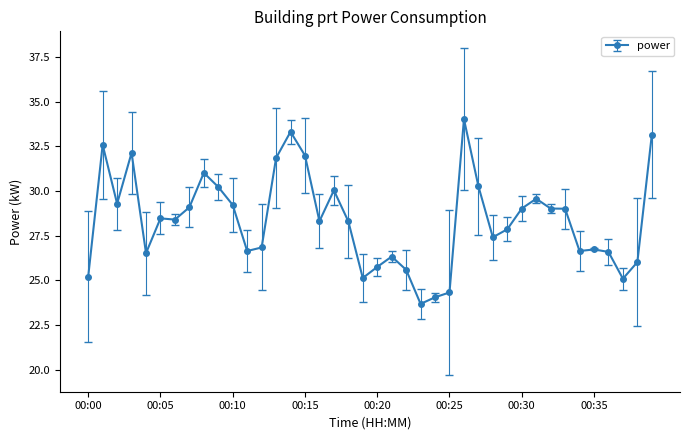

What is the average value?

28.4